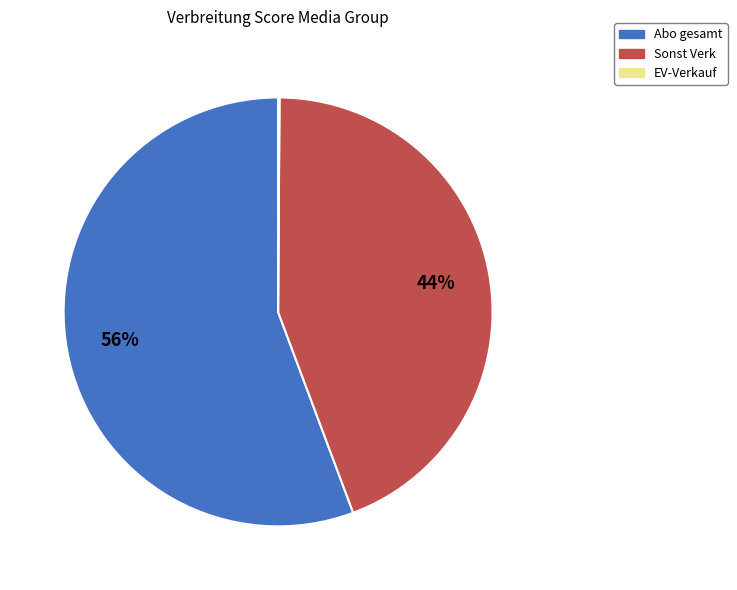

To the nearest percent, what portion does Sonst Verk represent?

44%